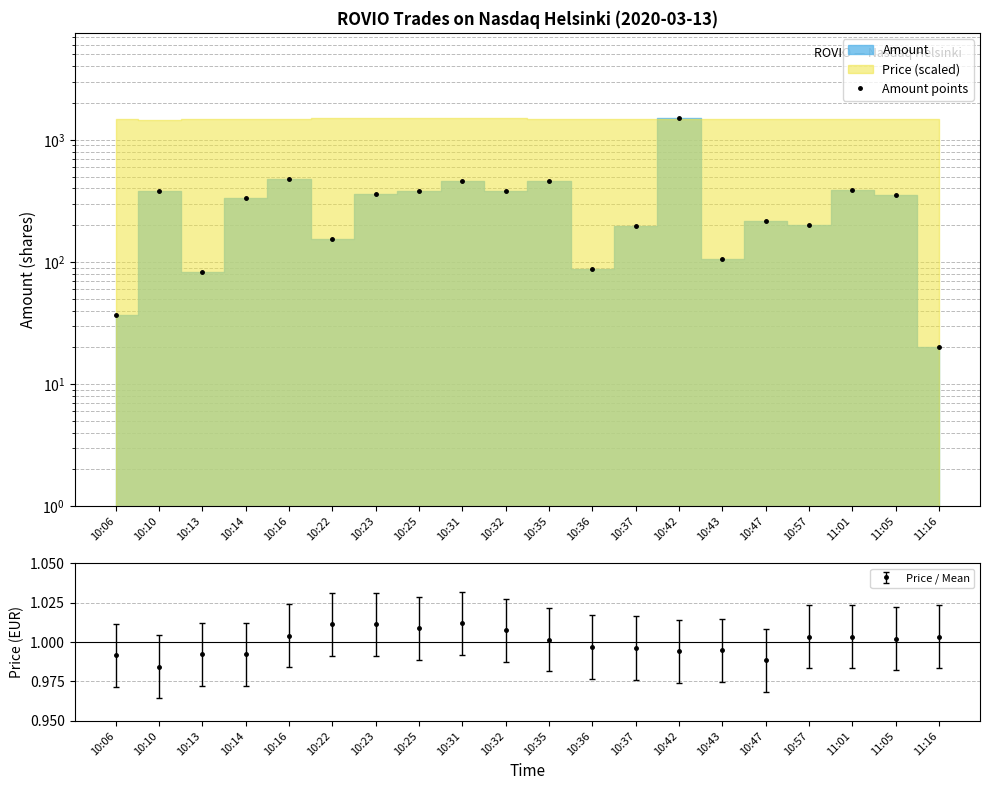

How many interior local valleys (lower than both neighbors) does the data have?

6